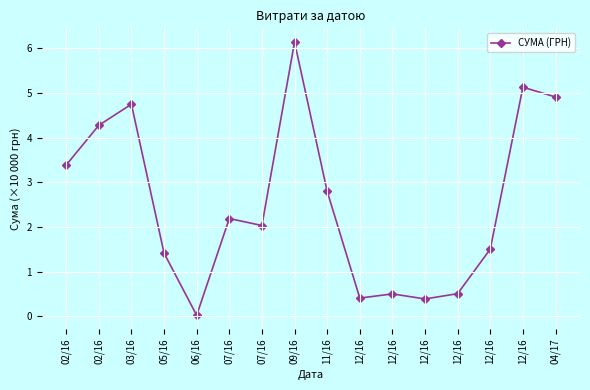

How many lines are shown in the chart?

1